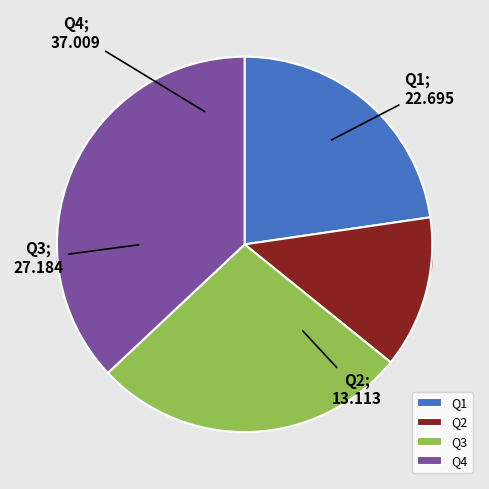

Does any single category account for the majority?

No